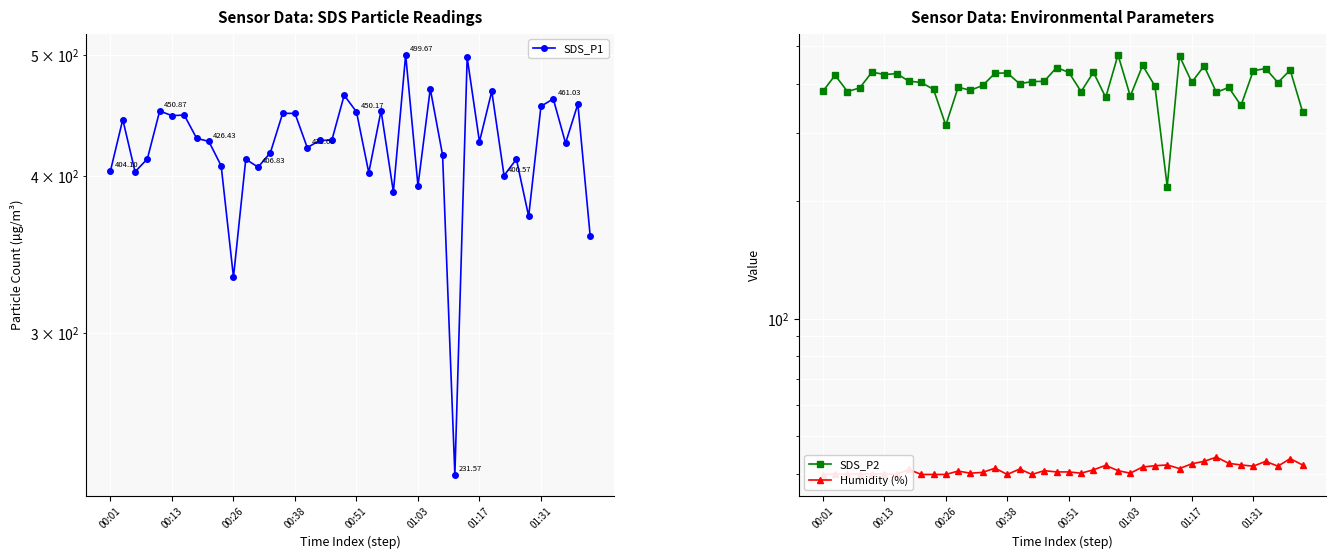

Which has a higher value, 17 or 12?

17